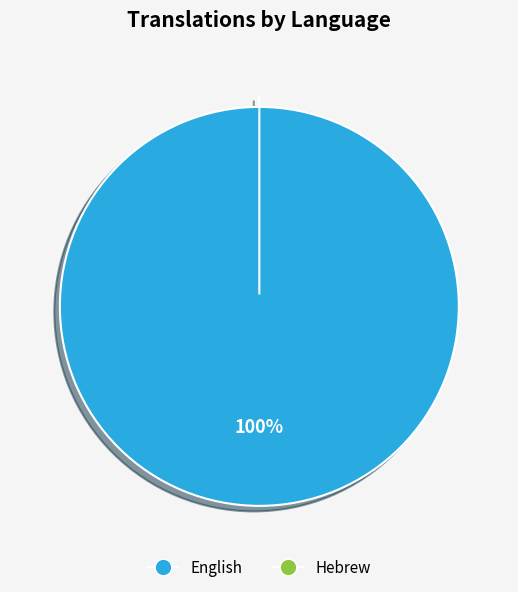

To the nearest percent, what is the combined percentage of English and Hebrew?

100%